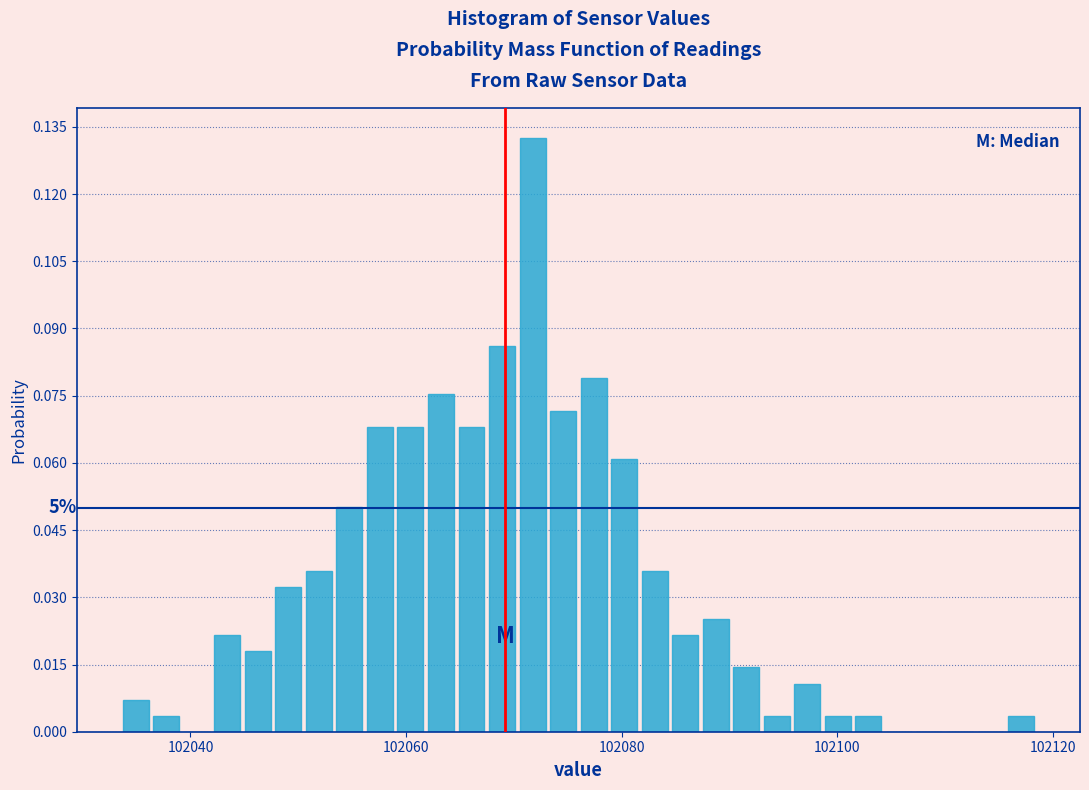

Read against the x-axis, roughly where is the centre of the tallest bar?

102072